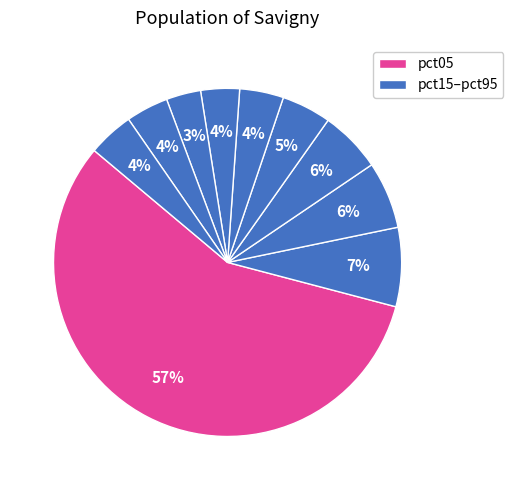

How many segments does this pie chart have?

10